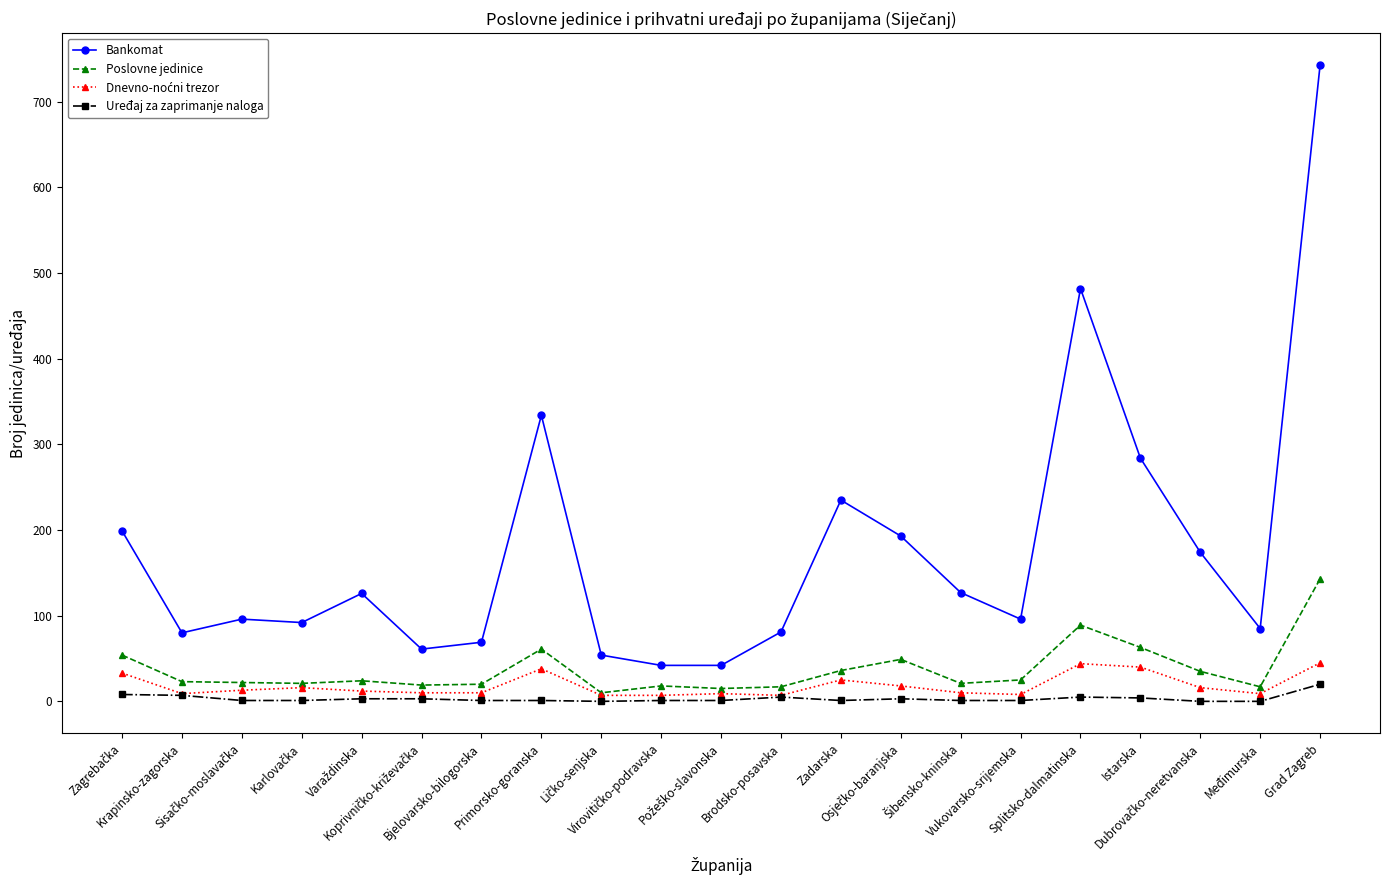

What is the maximum value for Poslovne jedinice?

143